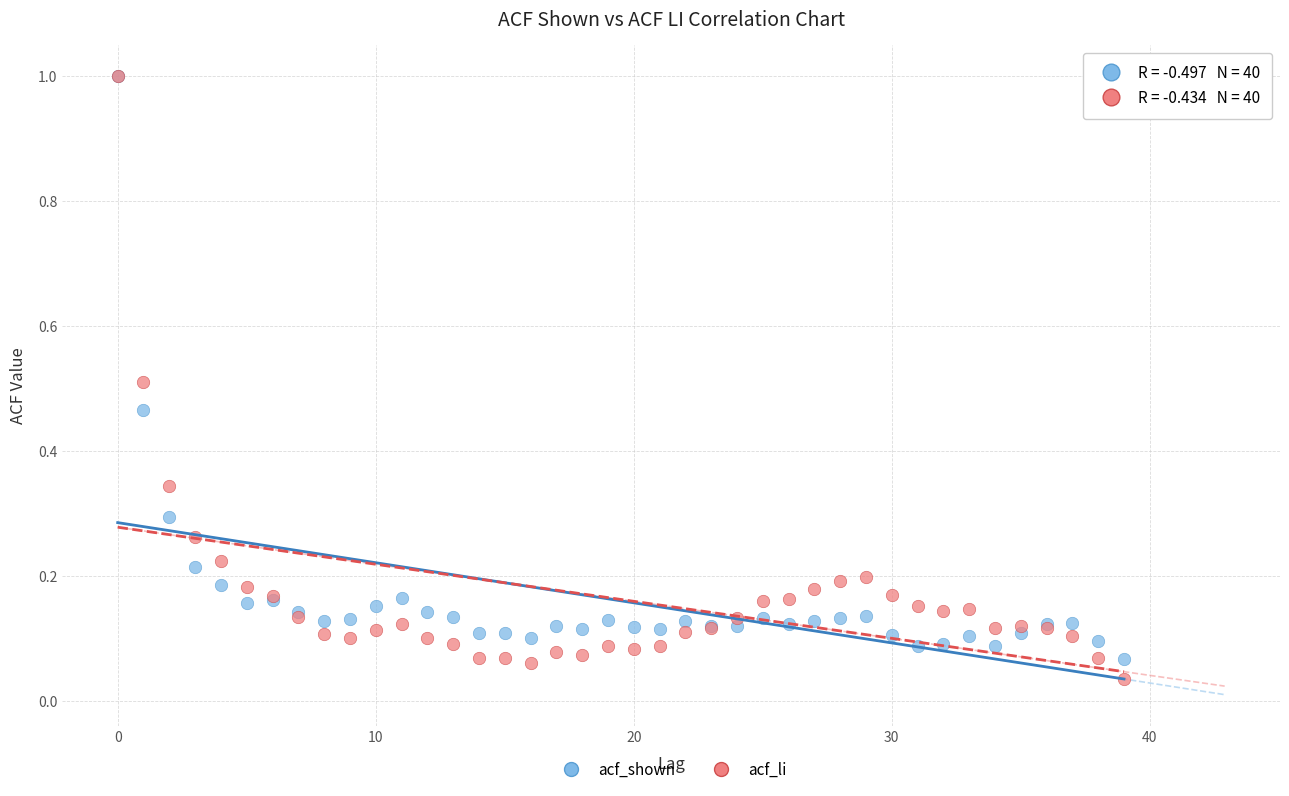

Which series contains the lowest Y value?

acf_li